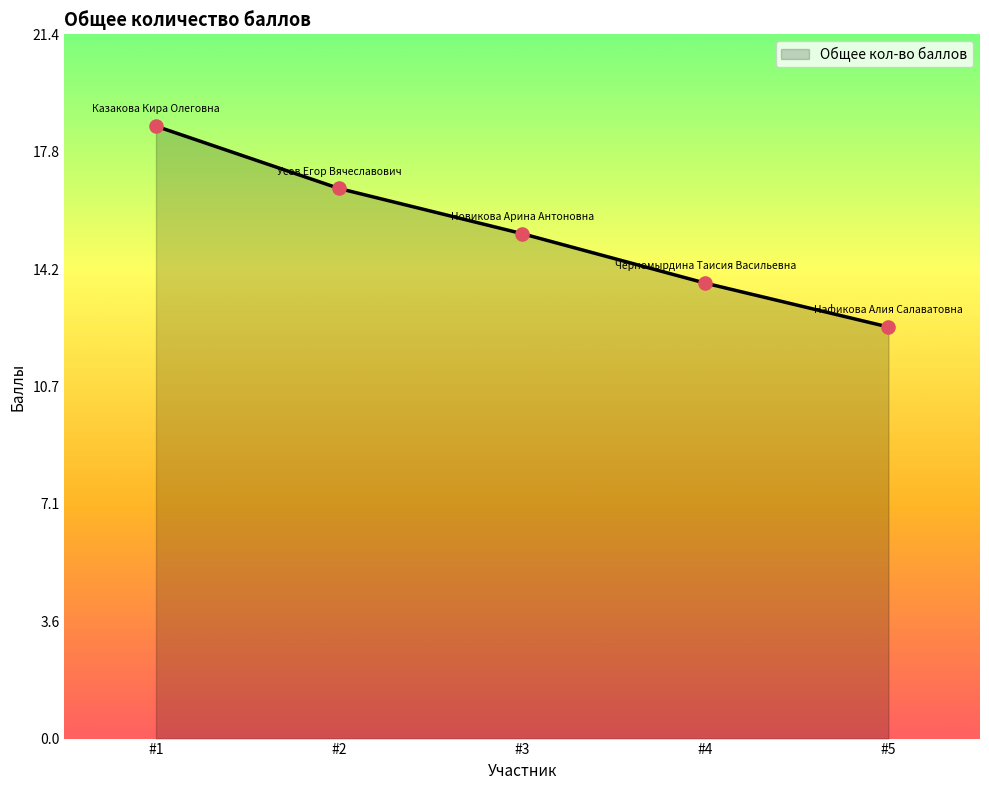

Between #1 and #4, which is larger?

#1